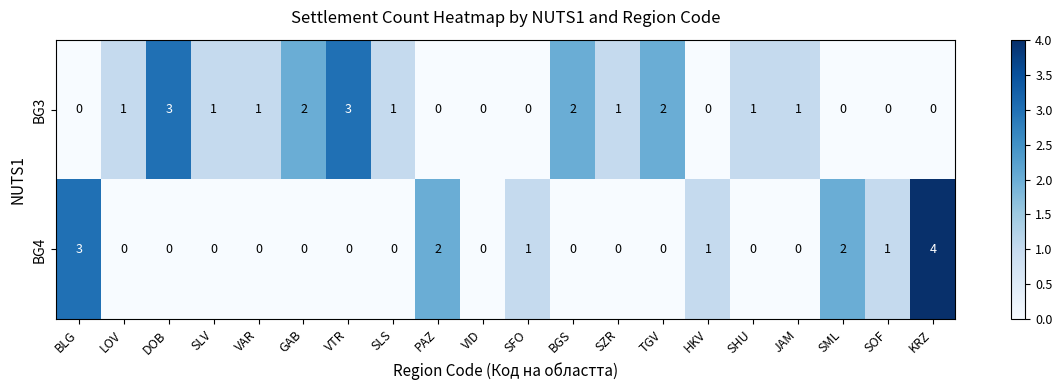

Count the number of categories in the chart.

20